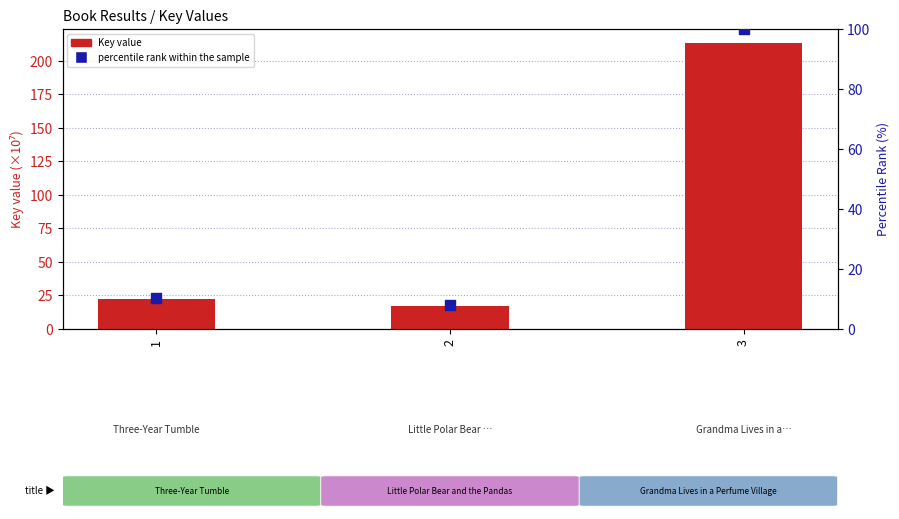

Which series reaches the maximum Y coordinate?

Key (×10⁷)